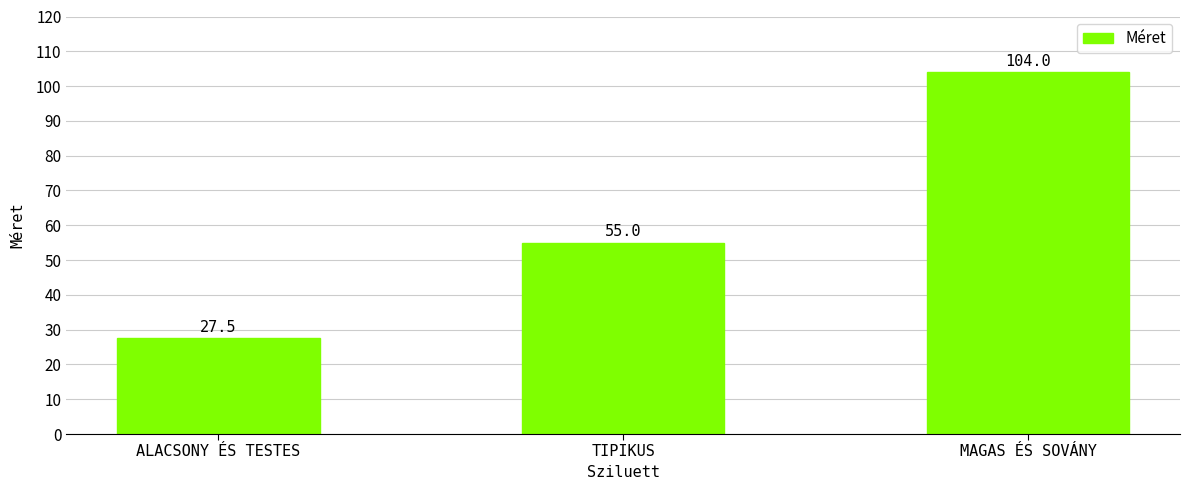

List the labels in order of value, largest first.

MAGAS ÉS SOVÁNY, TIPIKUS, ALACSONY ÉS TESTES